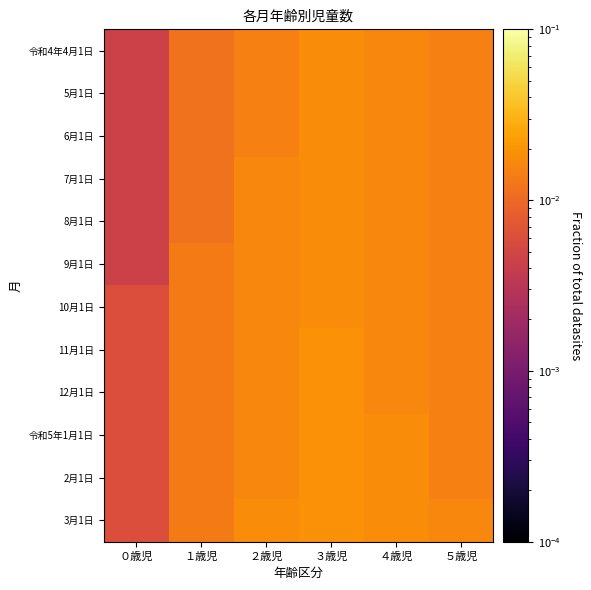

Reading left to right, what are all the values shown in this chart?

令和4年4月1日: ０歳児=0.0	１歳児=0.0	２歳児=0.0	３歳児=0.0	４歳児=0.0	５歳児=0.0
5月1日: ０歳児=0.0	１歳児=0.0	２歳児=0.0	３歳児=0.0	４歳児=0.0	５歳児=0.0
6月1日: ０歳児=0.0	１歳児=0.0	２歳児=0.0	３歳児=0.0	４歳児=0.0	５歳児=0.0
7月1日: ０歳児=0.0	１歳児=0.0	２歳児=0.0	３歳児=0.0	４歳児=0.0	５歳児=0.0
8月1日: ０歳児=0.0	１歳児=0.0	２歳児=0.0	３歳児=0.0	４歳児=0.0	５歳児=0.0
9月1日: ０歳児=0.0	１歳児=0.0	２歳児=0.0	３歳児=0.0	４歳児=0.0	５歳児=0.0
10月1日: ０歳児=0.0	１歳児=0.0	２歳児=0.0	３歳児=0.0	４歳児=0.0	５歳児=0.0
11月1日: ０歳児=0.0	１歳児=0.0	２歳児=0.0	３歳児=0.0	４歳児=0.0	５歳児=0.0
12月1日: ０歳児=0.0	１歳児=0.0	２歳児=0.0	３歳児=0.0	４歳児=0.0	５歳児=0.0
令和5年1月1日: ０歳児=0.0	１歳児=0.0	２歳児=0.0	３歳児=0.0	４歳児=0.0	５歳児=0.0
2月1日: ０歳児=0.0	１歳児=0.0	２歳児=0.0	３歳児=0.0	４歳児=0.0	５歳児=0.0
3月1日: ０歳児=0.0	１歳児=0.0	２歳児=0.0	３歳児=0.0	４歳児=0.0	５歳児=0.0